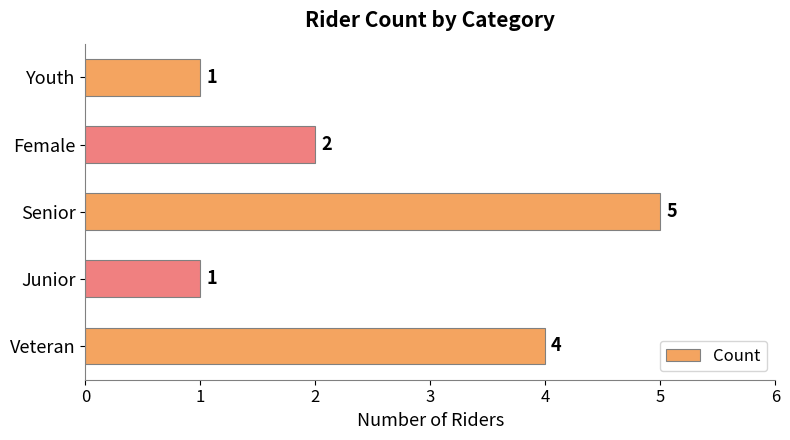

True or false: the data shows 1 at Youth.

True